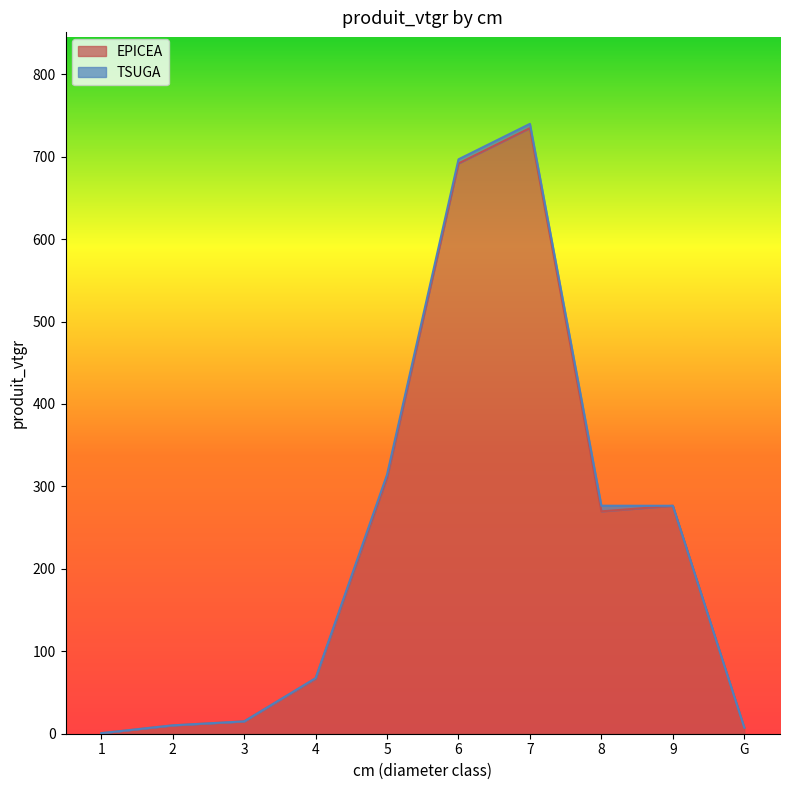

True or false: the data shows 1015.9 at 7.

False